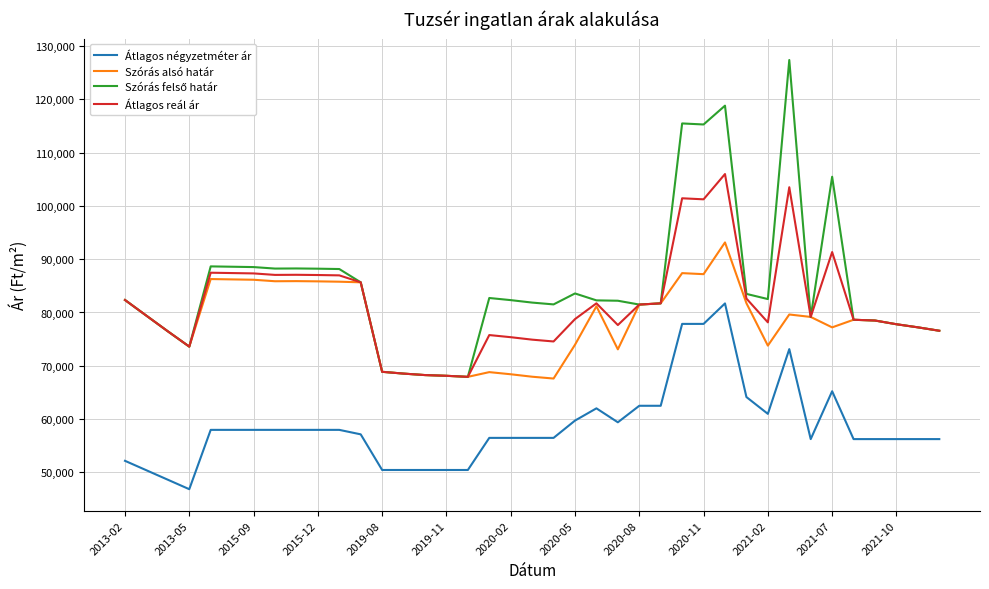

What is the lowest value of the Átlagos négyzetméter ár series?

46854